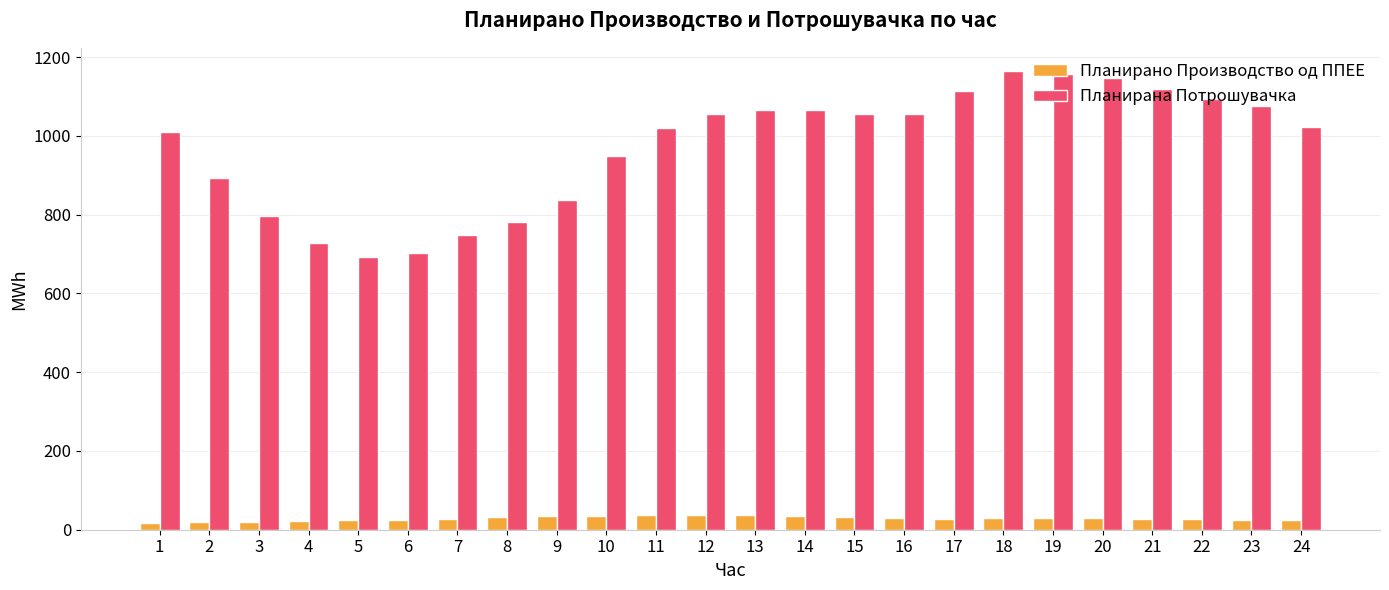

What is the value of the Планирана Потрошувачка bar at the 19th from the left?

1157.5